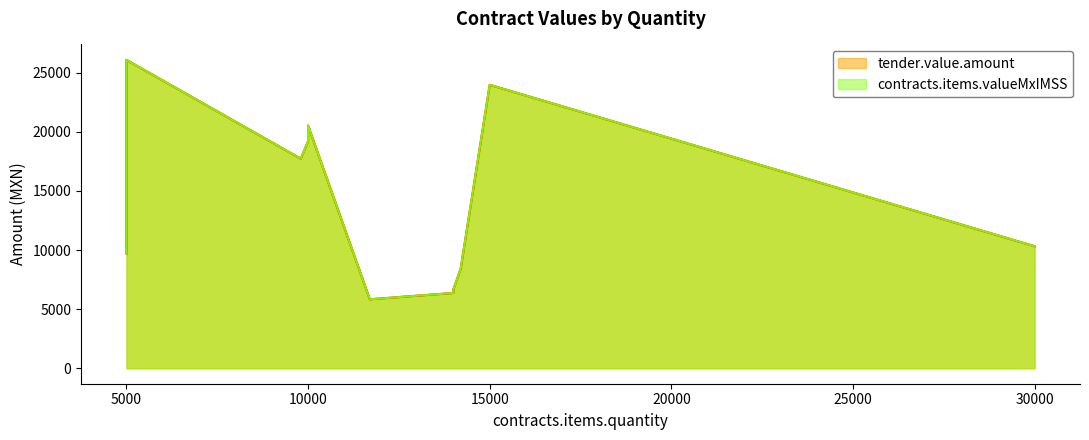

What is the label of the 3rd point from the left?

10000